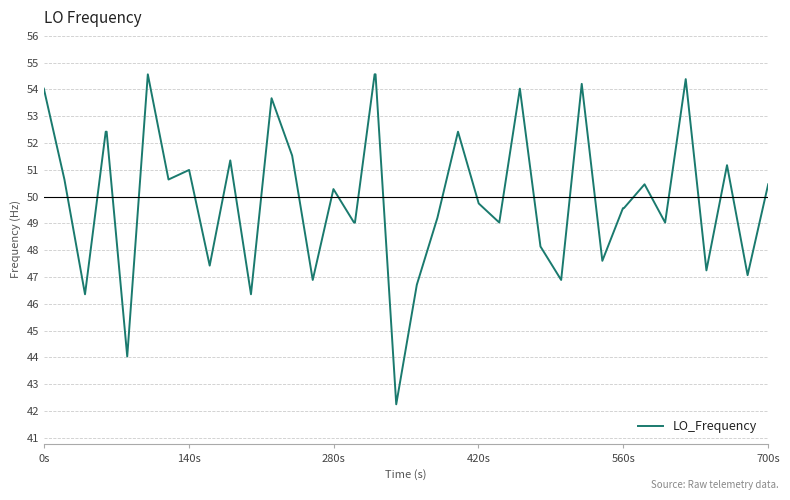

What is the maximum value shown in the chart?

54.6